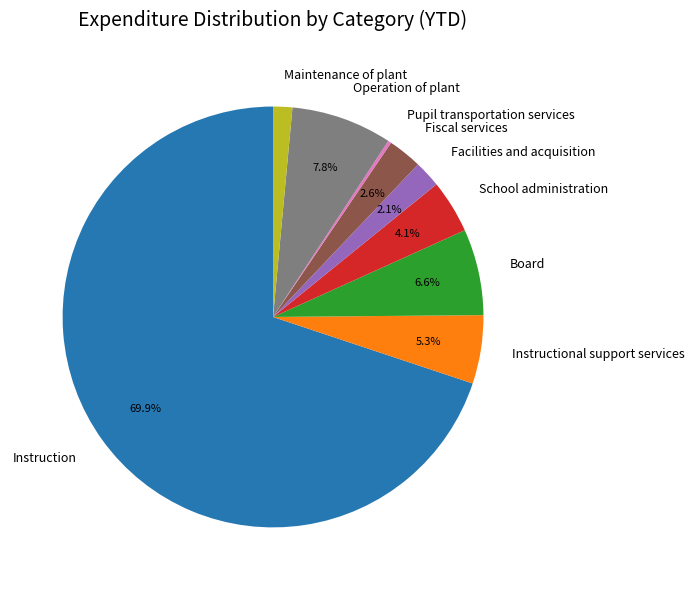

Is the sum of Maintenance of plant and Instruction greater than half?

Yes